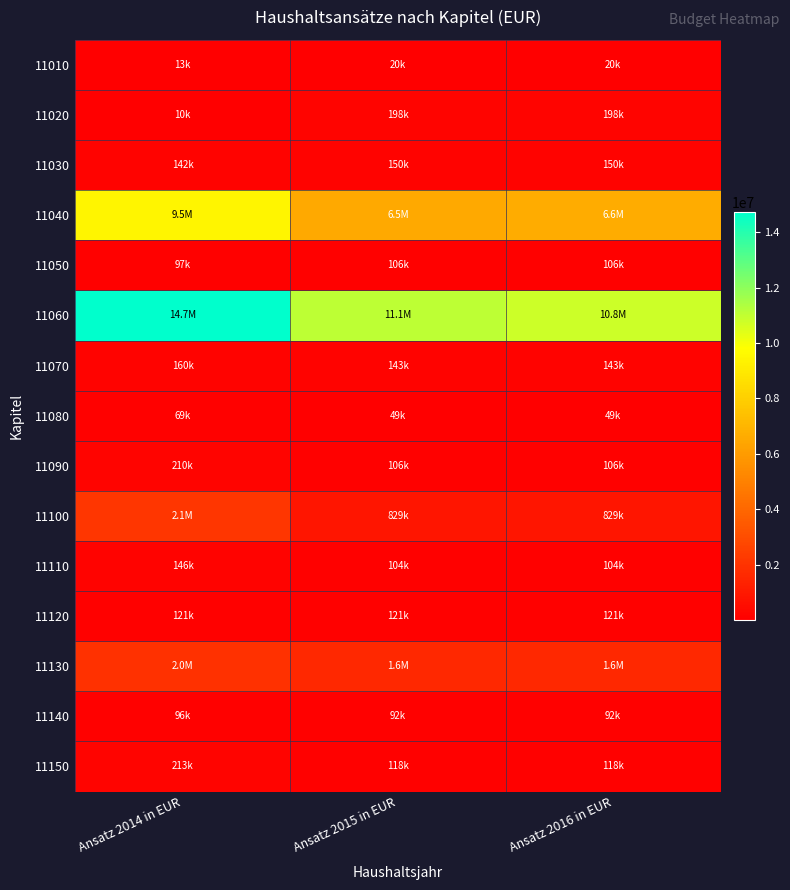

Which has a higher value, Ansatz 2016 in EUR or Ansatz 2015 in EUR?

Ansatz 2016 in EUR